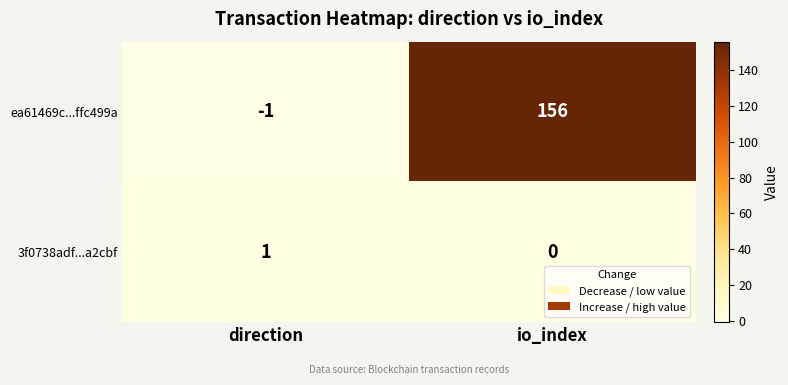

Which series has the widest spread of values?

ea61469c...ffc499a